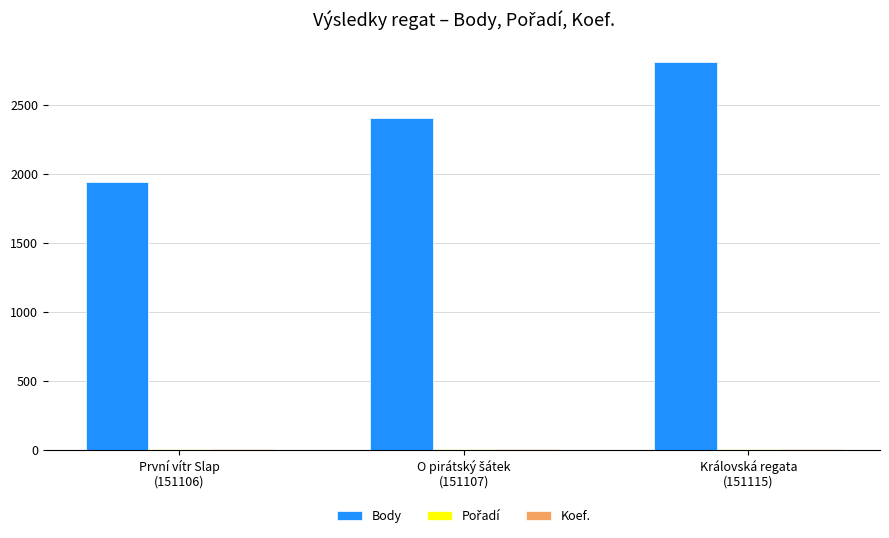

What is the sum of all Body values?

7162